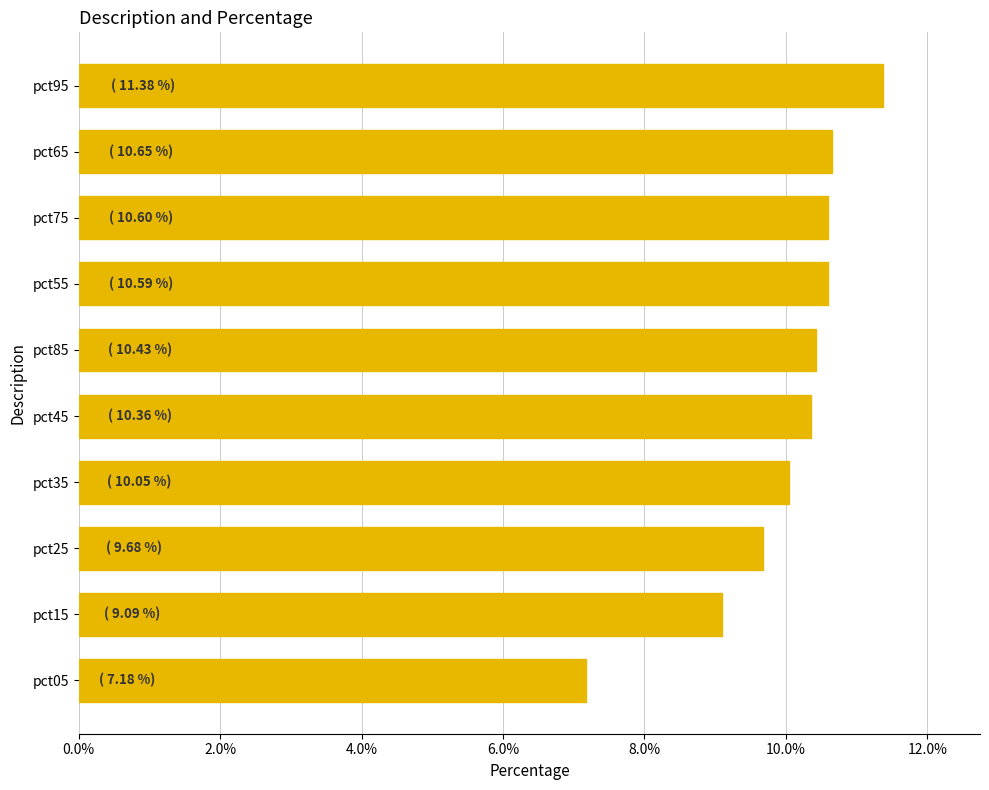

How many bars are there in total?

10